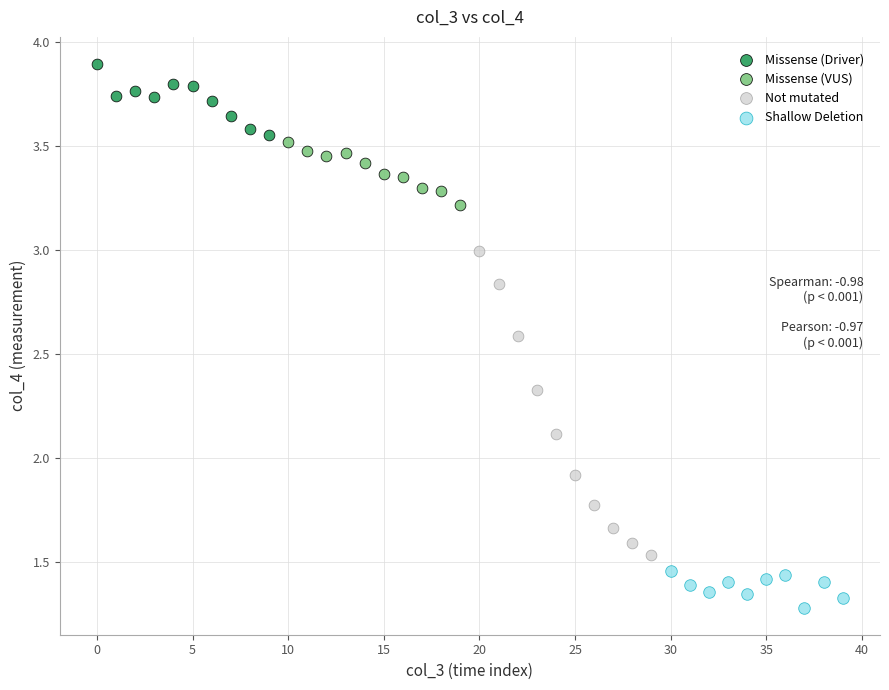

Which series reaches the maximum Y coordinate?

Missense (Driver)